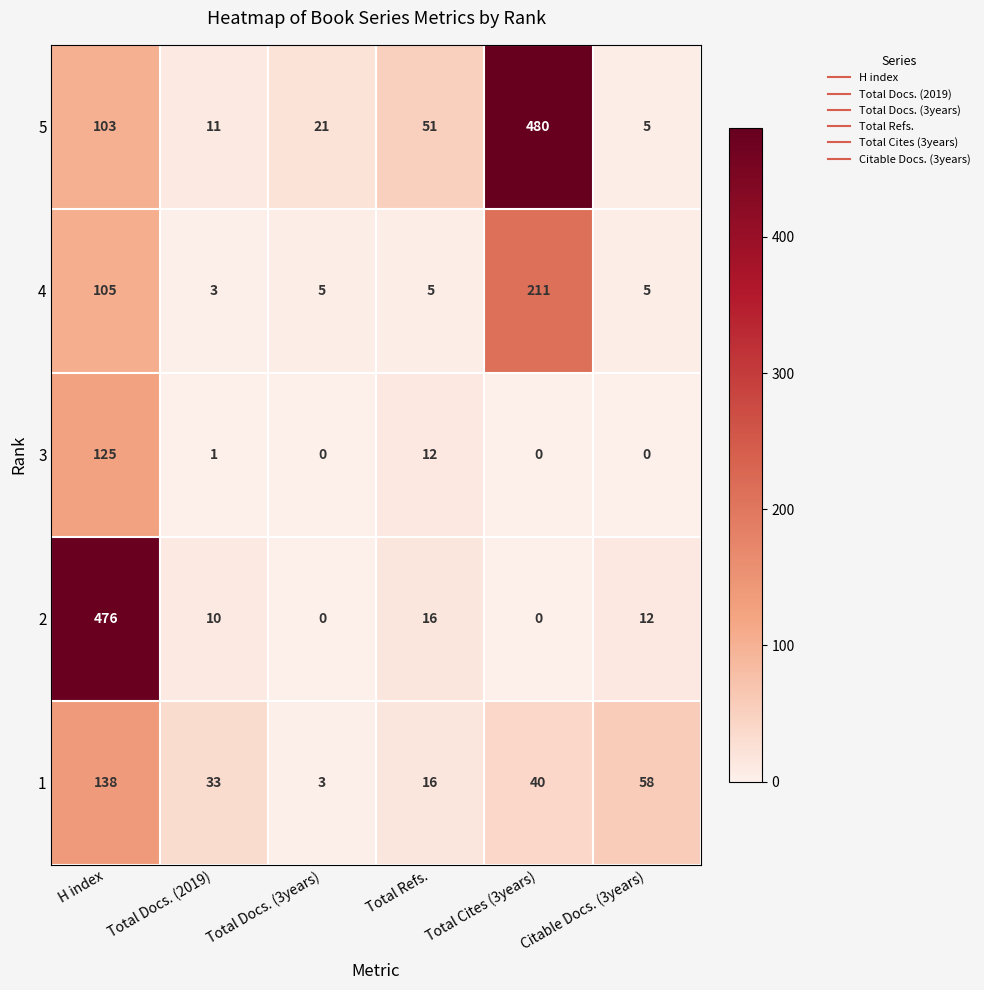

Rank the categories by 5 value from highest to lowest.

Total Cites (3years), H index, Total Refs., Total Docs. (3years), Total Docs. (2019), Citable Docs. (3years)